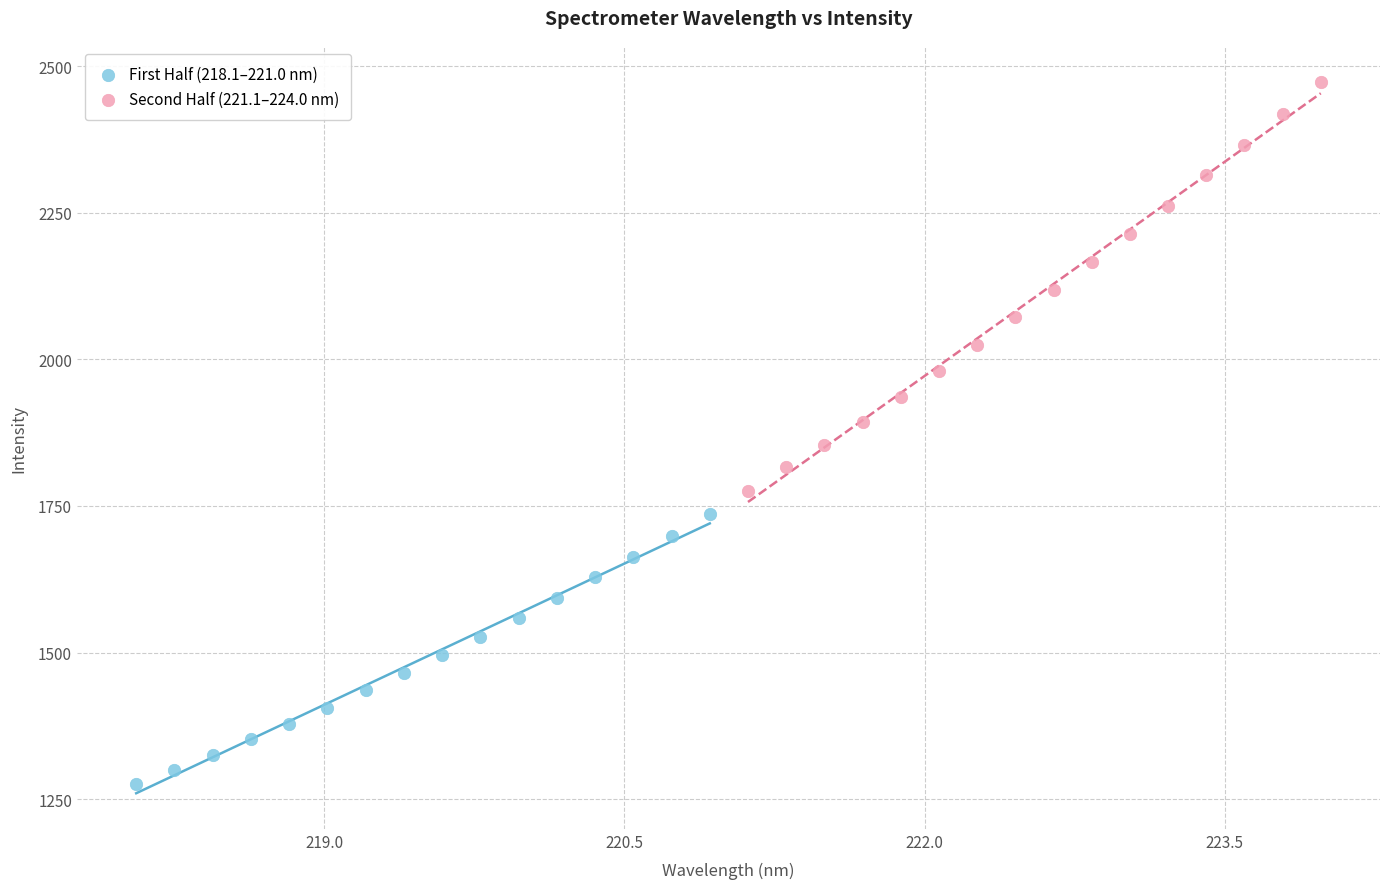

Which series has the widest spread of Y values?

Second Half (221.1–224.0 nm)